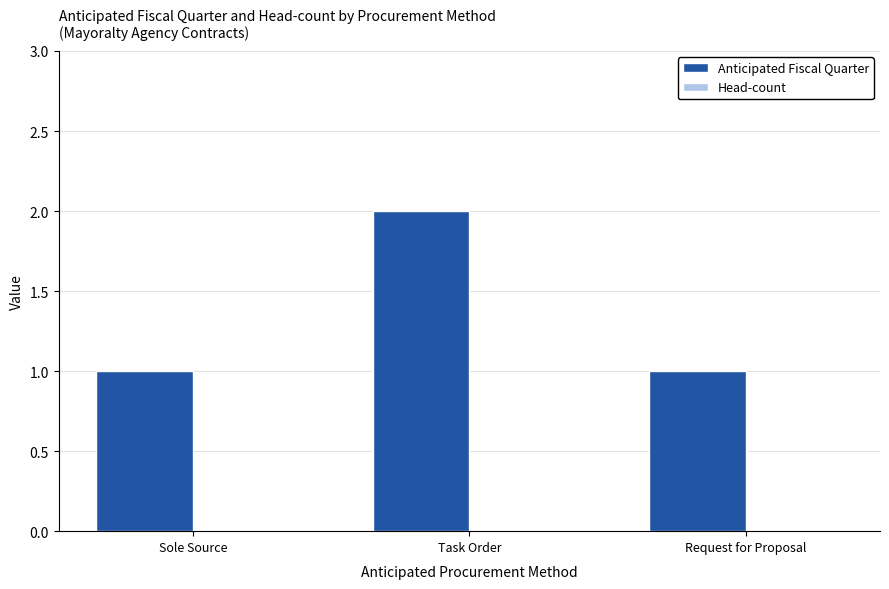

Between Task Order and Sole Source, which is larger?

Task Order